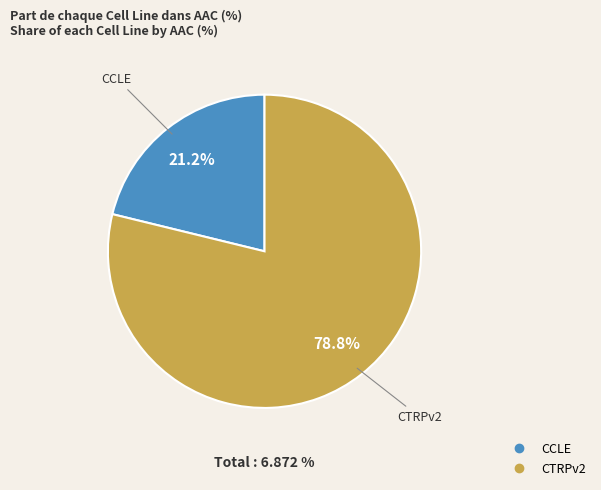

Which category accounts for the majority?

CTRPv2